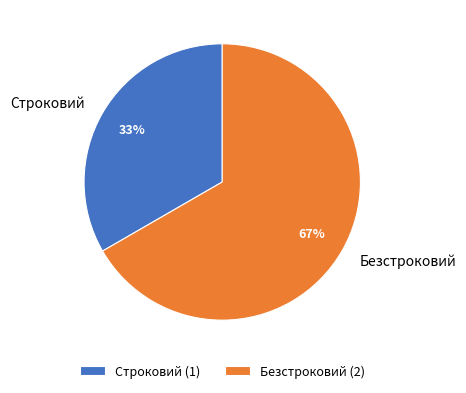

True or false: Строковий accounts for 39% of the total.

False